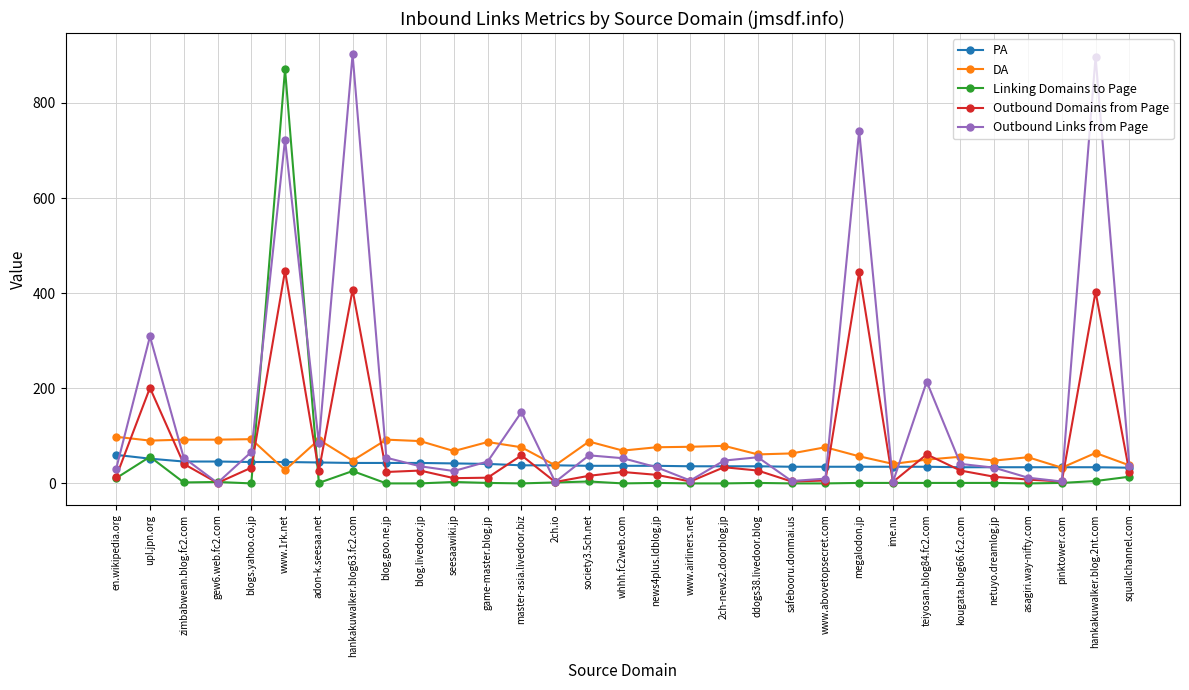

What is the sum of the Outbound Links from Page values at hankakuwalker.blog.2nt.com and pinktower.com?

901